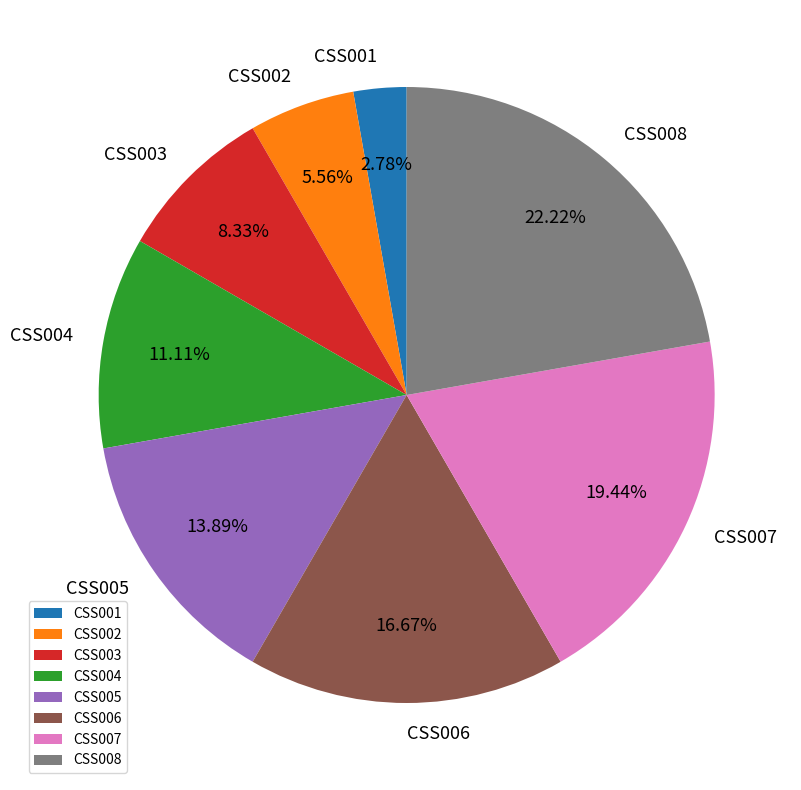

To the nearest percent, what is the average slice percentage?

12%